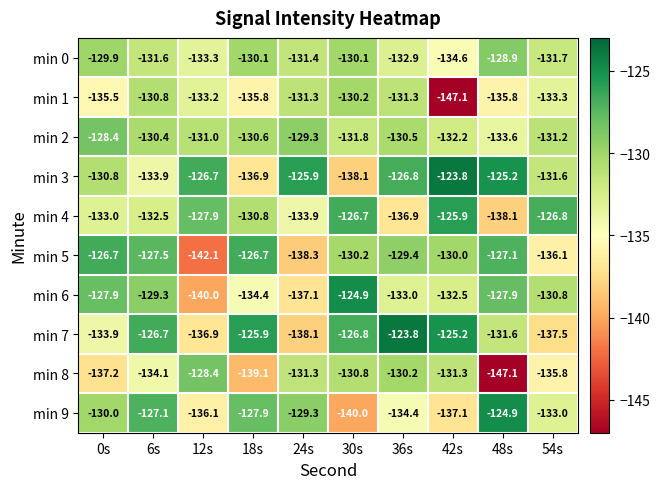

What is the minimum value for min 6?

-140.0